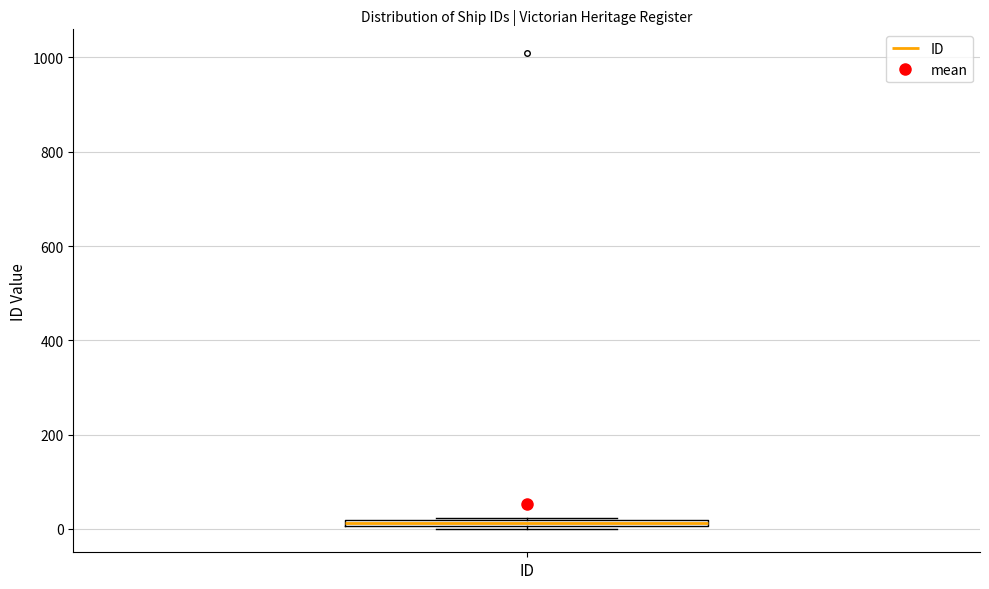

Where is the lower edge of the box for ID on the y-axis? The values are not printed on the chart, so give them approximately, as read against the axis.

0